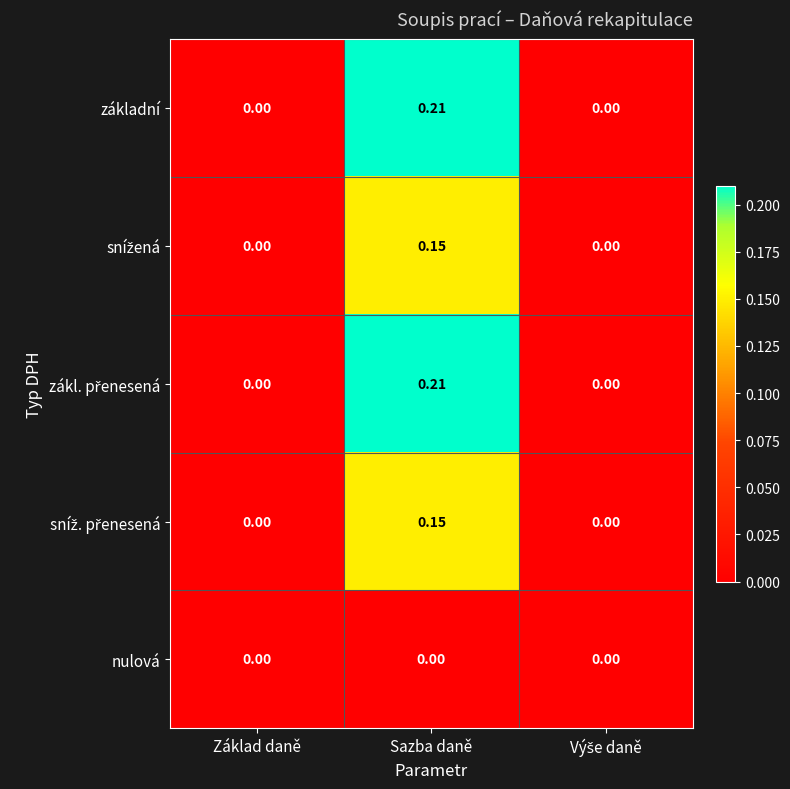

At which category is the sum across all series the highest?

Sazba daně